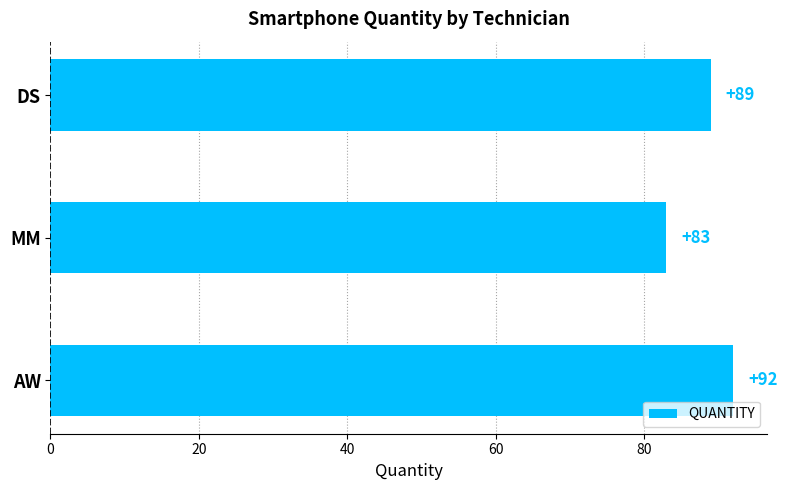

List the labels in order of value, largest first.

AW, DS, MM